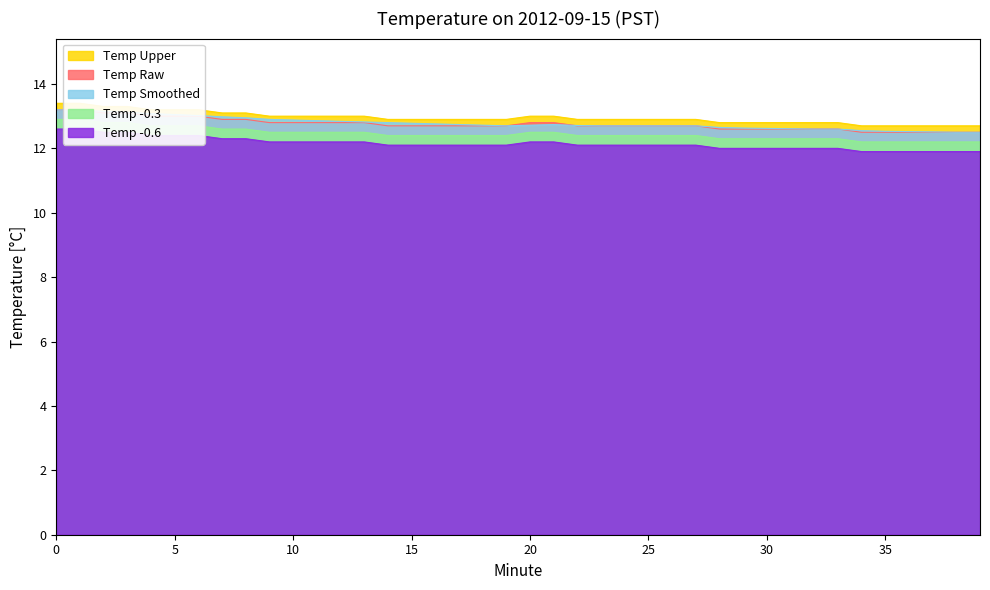

What is the value of the Hour 0 (00:00-00:59) point at the 38th from the left?

12.7